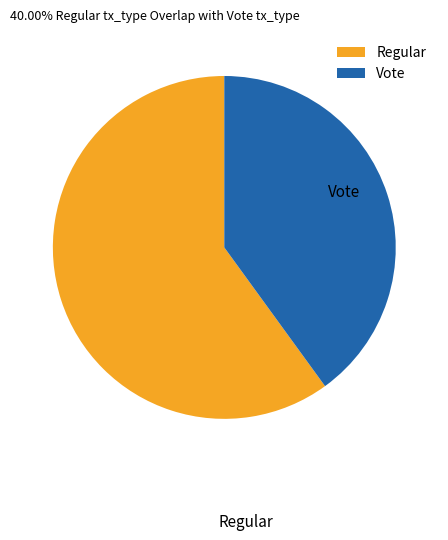

What is the largest slice in the pie chart?

Regular